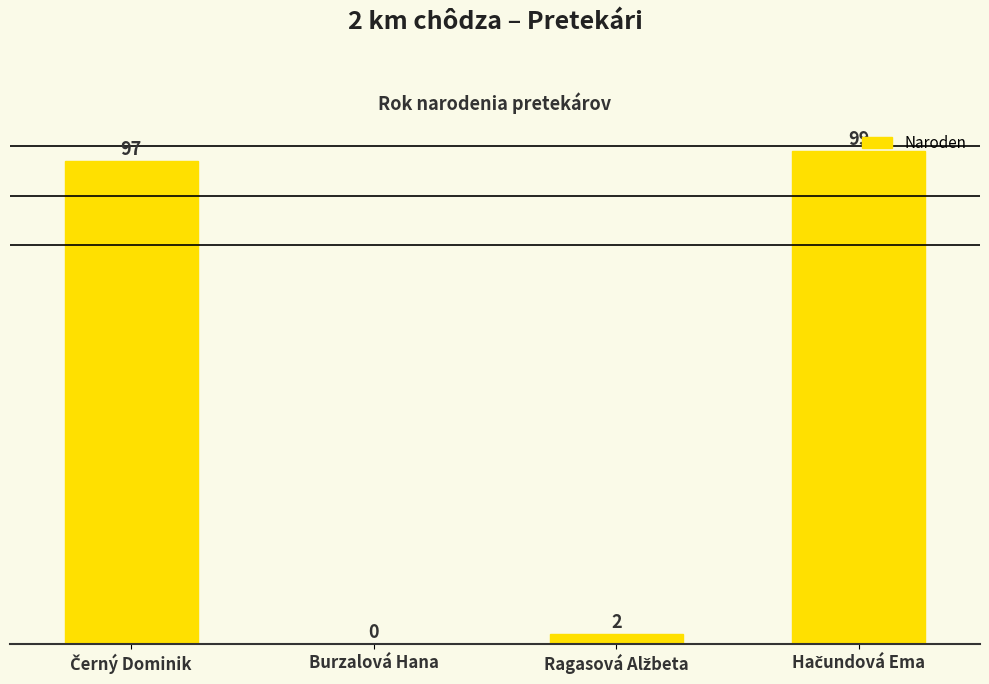

The value at Burzalová Hana is 53. True or false?

False